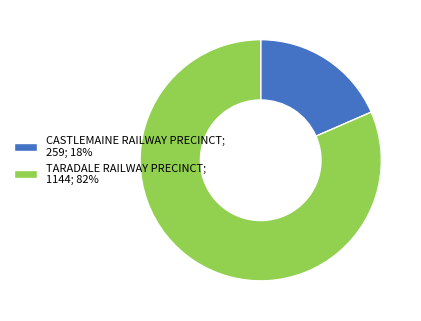

How many segments does this pie chart have?

2